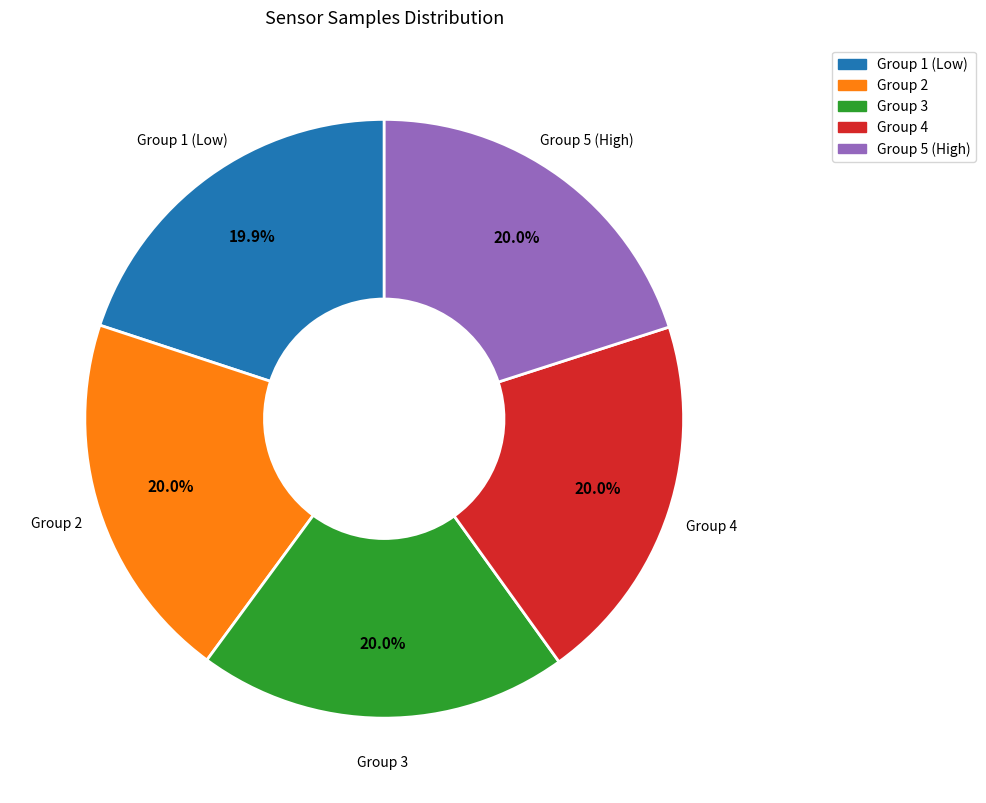

Is there any slice that represents more than half of the pie?

No